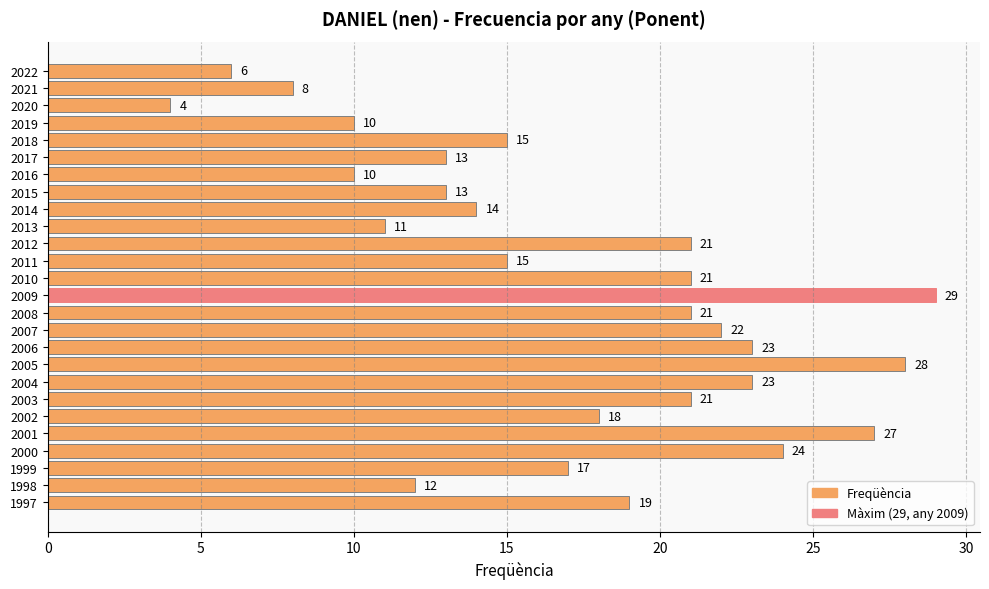

Between 2021 and 2008, which is larger?

2008